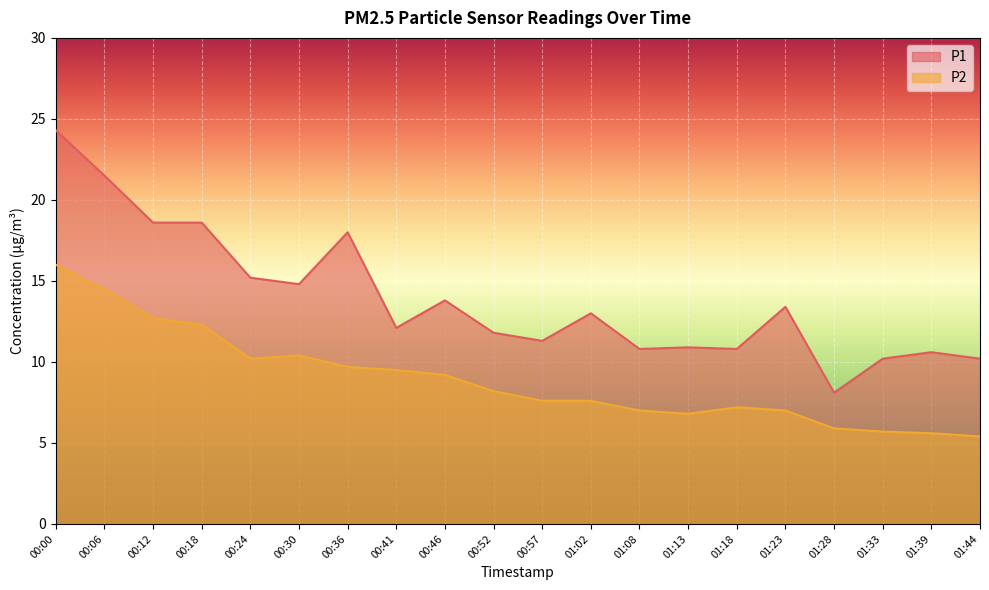

Which has a higher value, 00:57 or 00:46?

00:46